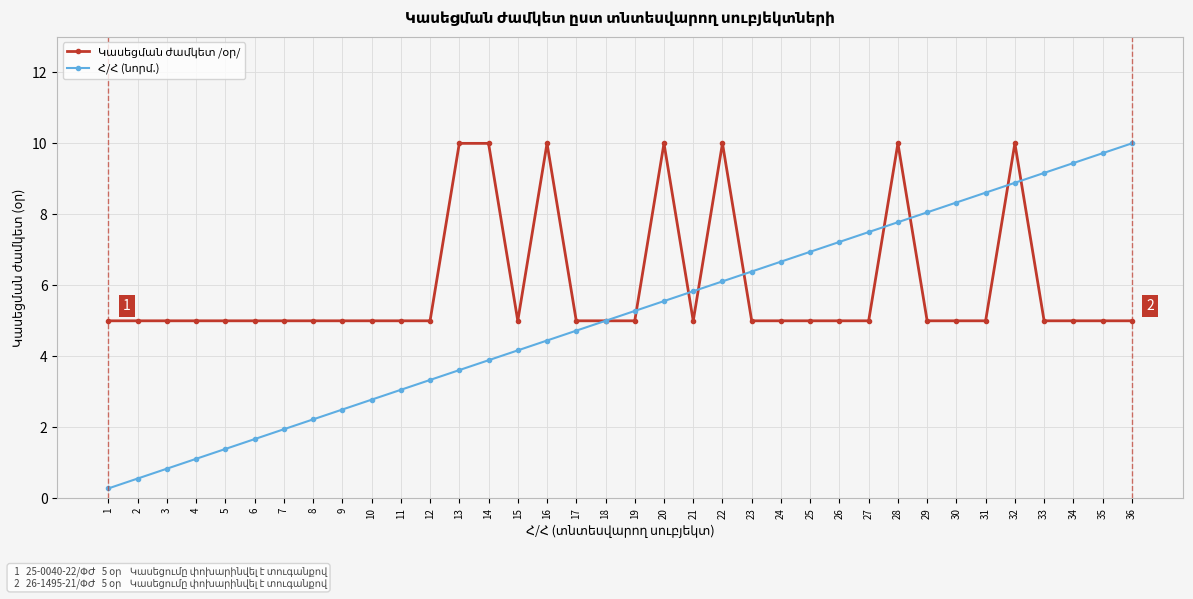

At which category is the sum across all series the highest?

32